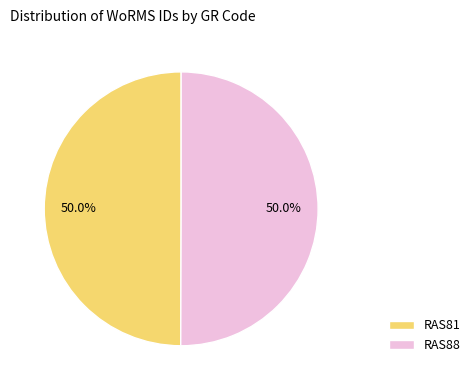

What is the ratio of the value at RAS81 to the value at RAS88?

1.0